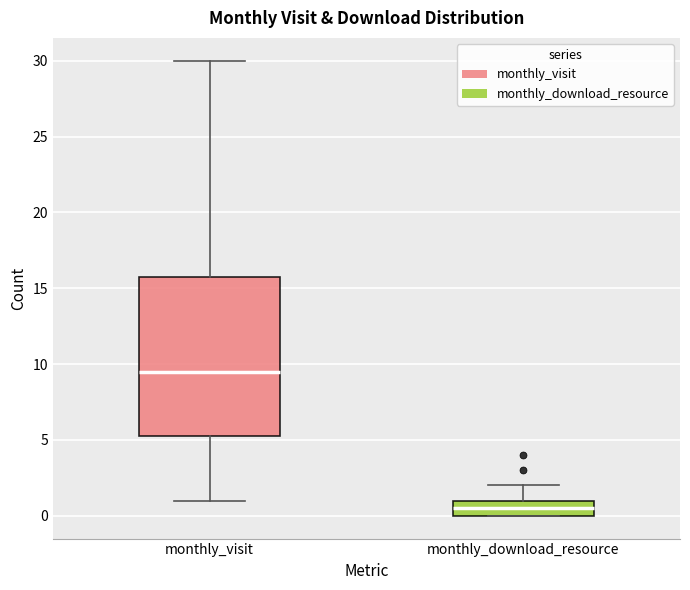

Which box's median line is the highest?

monthly_visit